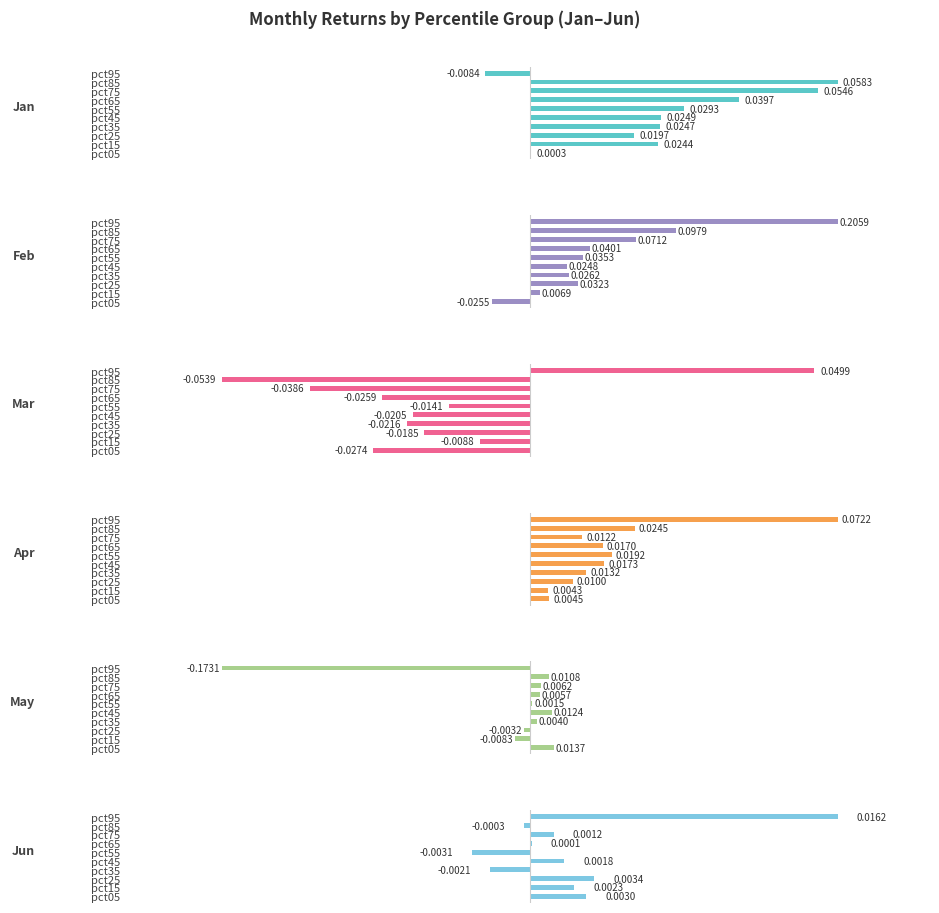

How many groups of bars are there?

10